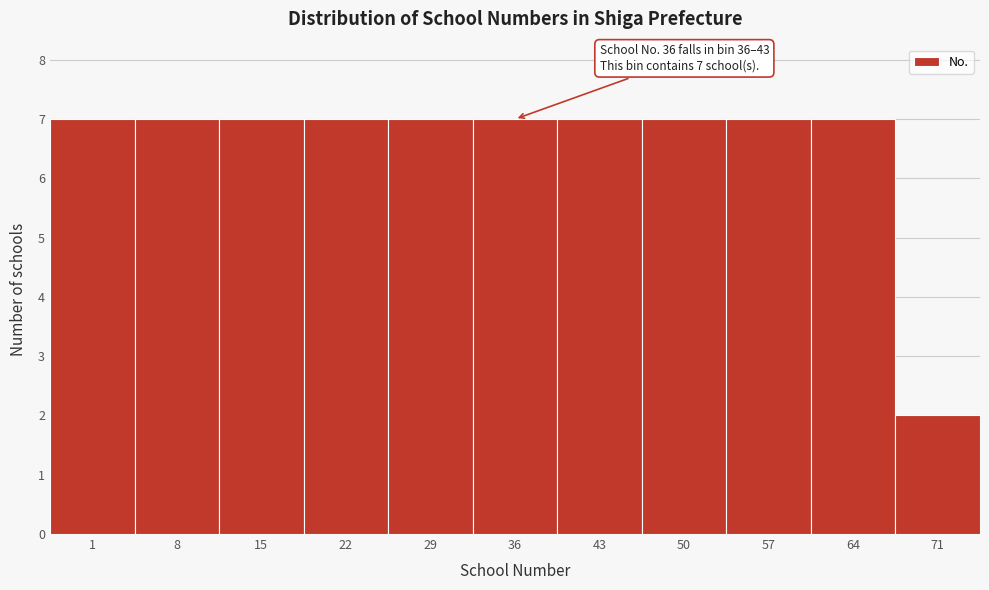

Reading right to left, transcribe all the data shown in this chart.

2	7	7	7	7	7	7	7	7	7	7